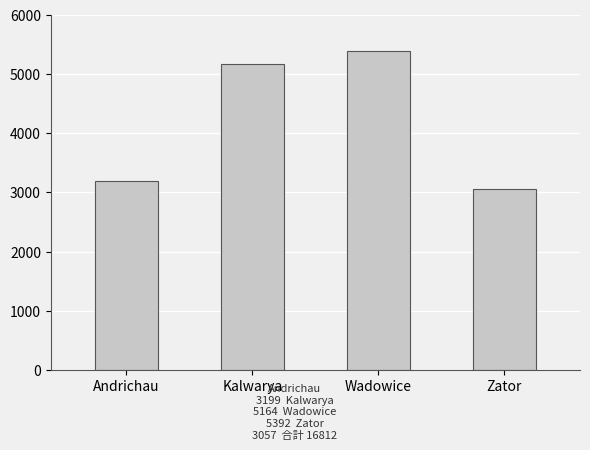

What is the change in value from Wadowice to Zator?

-2335